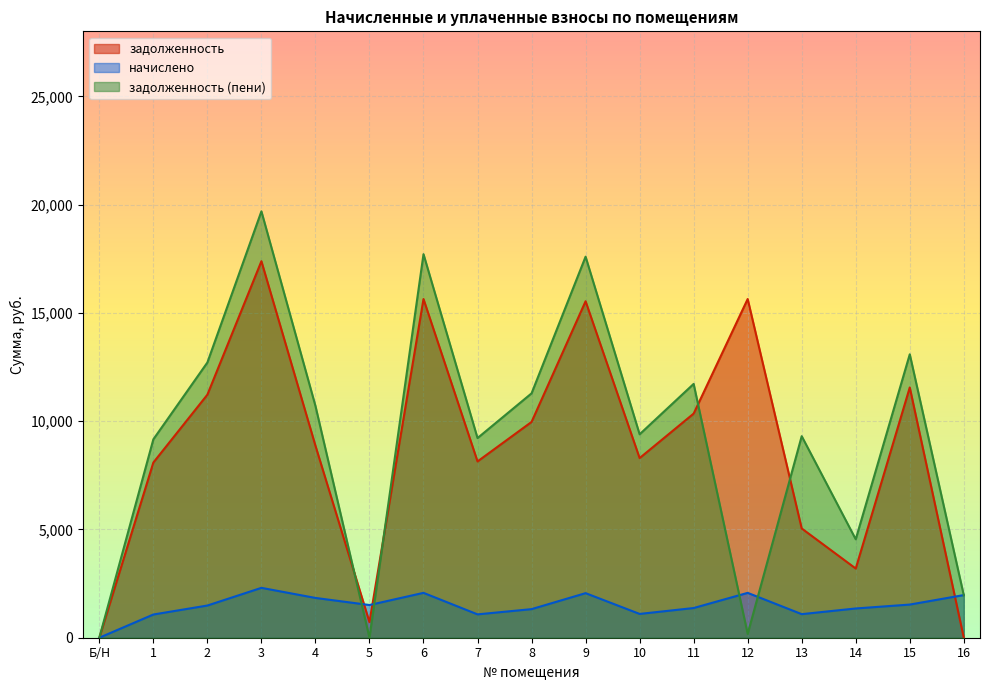

The value of задолженность (пени) at 12 is 66.5. True or false?

False